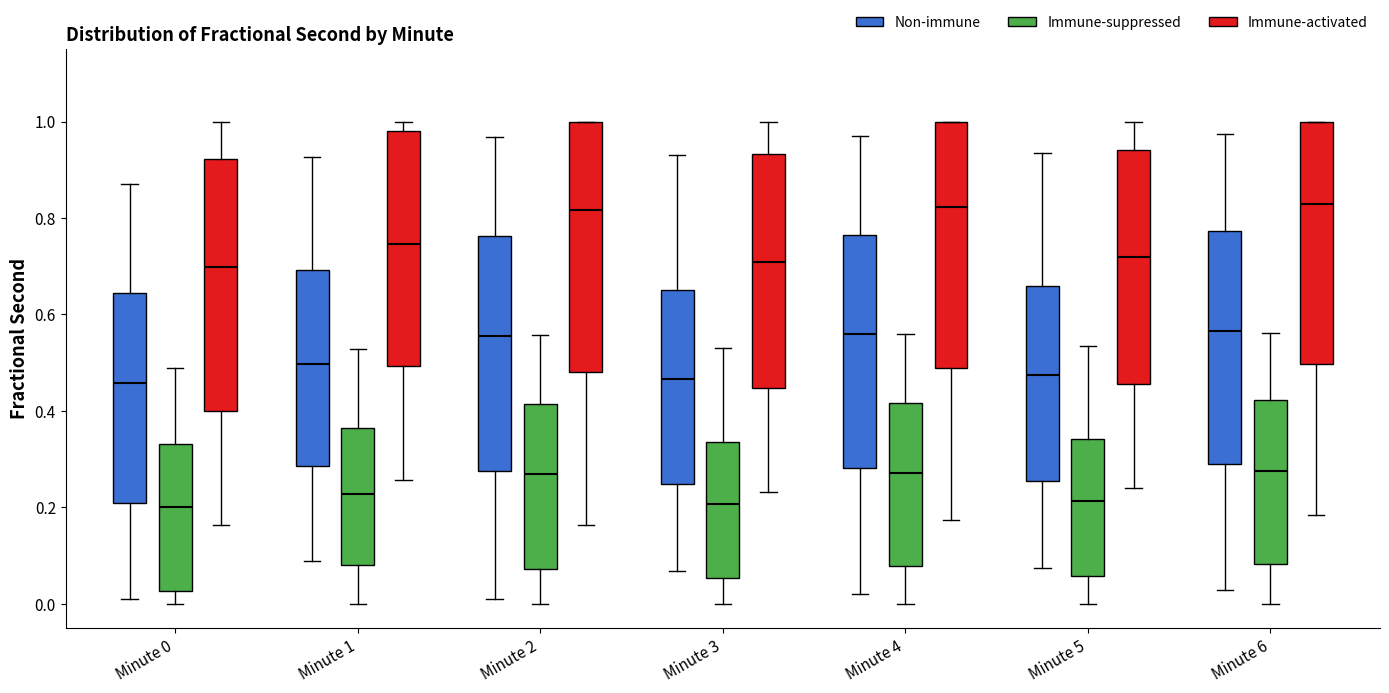

Reading left to right, read every box against the y-axis: the position of its median line, the range the box covers, and the ends of its whiskers. The values are not printed on the chart, so give them approximately, as read against the axis.

Minute 0 (Non-immune): median 0.46, box 0.20 to 0.64, whiskers 0.02 to 0.86
Minute 0 (Immune-suppressed): median 0.20, box 0.02 to 0.34, whiskers 0.00 to 0.48
Minute 0 (Immune-activated): median 0.70, box 0.40 to 0.92, whiskers 0.16 to 1.00
Minute 1 (Non-immune): median 0.50, box 0.28 to 0.70, whiskers 0.08 to 0.92
Minute 1 (Immune-suppressed): median 0.22, box 0.08 to 0.36, whiskers 0.00 to 0.52
Minute 1 (Immune-activated): median 0.74, box 0.50 to 0.98, whiskers 0.26 to 1.00
Minute 2 (Non-immune): median 0.56, box 0.28 to 0.76, whiskers 0.02 to 0.96
Minute 2 (Immune-suppressed): median 0.26, box 0.08 to 0.42, whiskers 0.00 to 0.56
Minute 2 (Immune-activated): median 0.82, box 0.48 to 1.00, whiskers 0.16 to 1.00
Minute 3 (Non-immune): median 0.46, box 0.24 to 0.66, whiskers 0.06 to 0.94
Minute 3 (Immune-suppressed): median 0.20, box 0.06 to 0.34, whiskers 0.00 to 0.54
Minute 3 (Immune-activated): median 0.70, box 0.44 to 0.94, whiskers 0.24 to 1.00
Minute 4 (Non-immune): median 0.56, box 0.28 to 0.76, whiskers 0.02 to 0.98
Minute 4 (Immune-suppressed): median 0.28, box 0.08 to 0.42, whiskers 0.00 to 0.56
Minute 4 (Immune-activated): median 0.82, box 0.48 to 1.00, whiskers 0.18 to 1.00
Minute 5 (Non-immune): median 0.48, box 0.26 to 0.66, whiskers 0.08 to 0.94
Minute 5 (Immune-suppressed): median 0.22, box 0.06 to 0.34, whiskers 0.00 to 0.54
Minute 5 (Immune-activated): median 0.72, box 0.46 to 0.94, whiskers 0.24 to 1.00
Minute 6 (Non-immune): median 0.56, box 0.30 to 0.78, whiskers 0.02 to 0.98
Minute 6 (Immune-suppressed): median 0.28, box 0.08 to 0.42, whiskers 0.00 to 0.56
Minute 6 (Immune-activated): median 0.82, box 0.50 to 1.00, whiskers 0.18 to 1.00